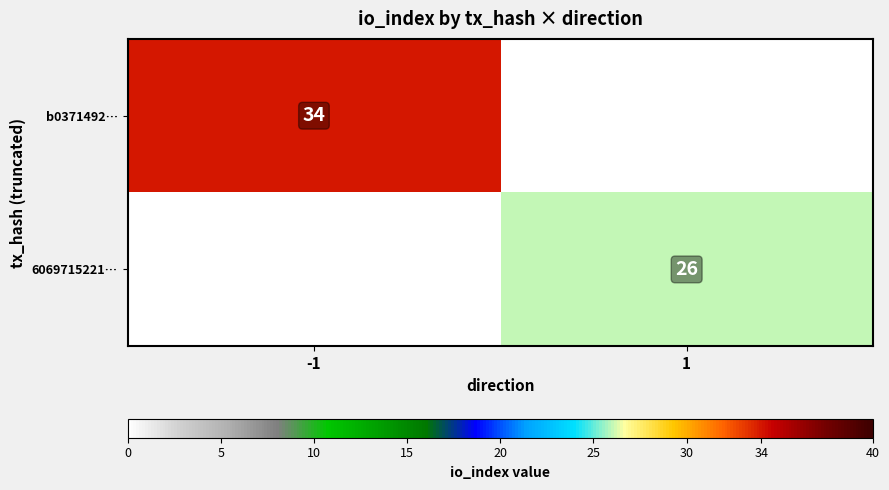

Is the value of 6069715221… at 1 greater than the value of b0371492… at -1?

No